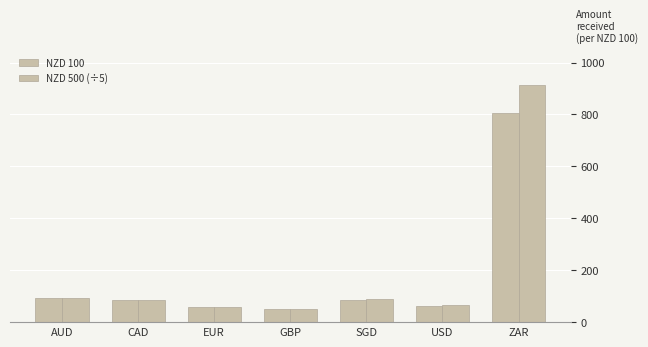

List the series in order of their peak value, highest first.

NZD 500 (÷5), NZD 100